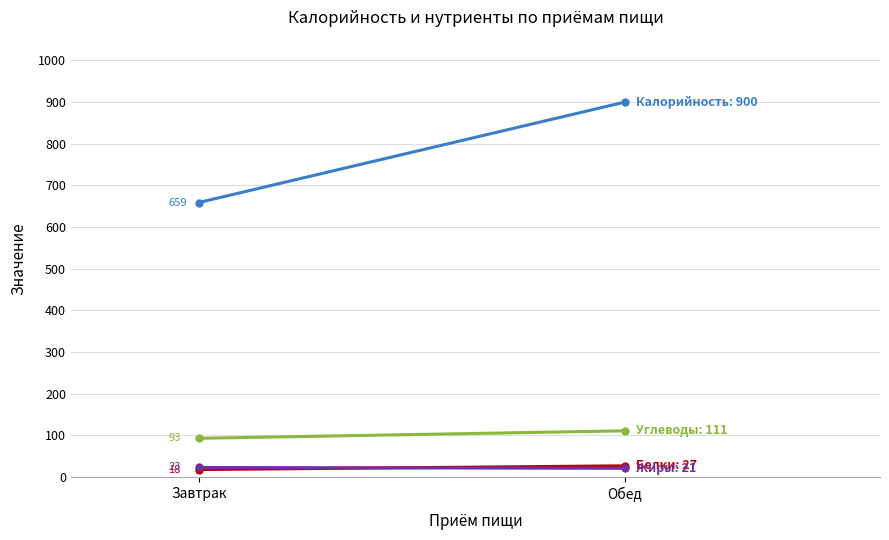

Count the Белки values in the range 18 to 27.

2